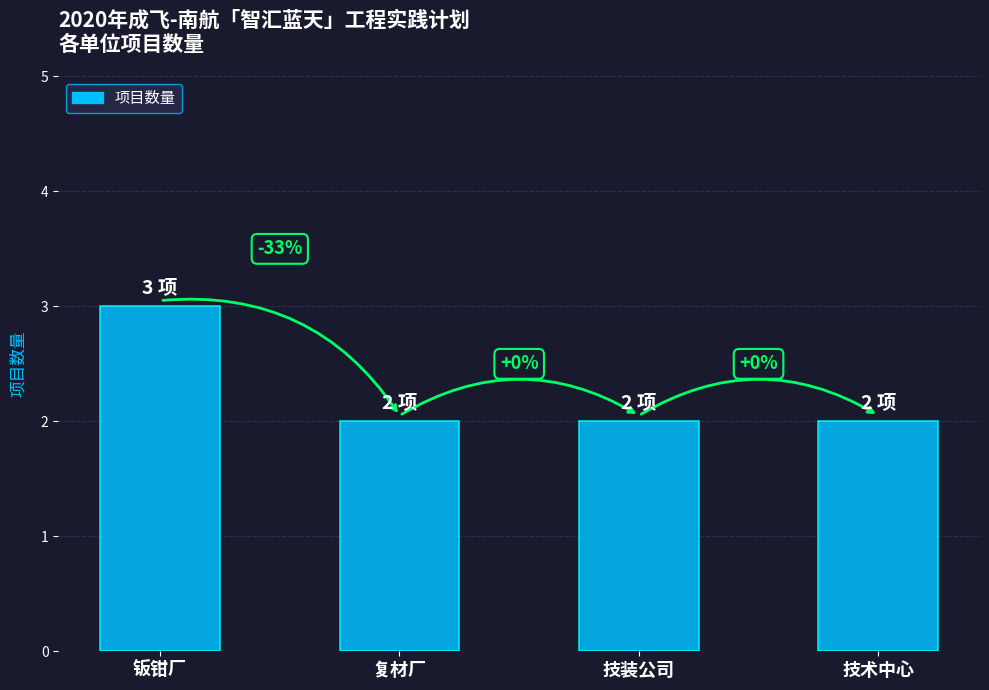

What is the sum of all values?

9